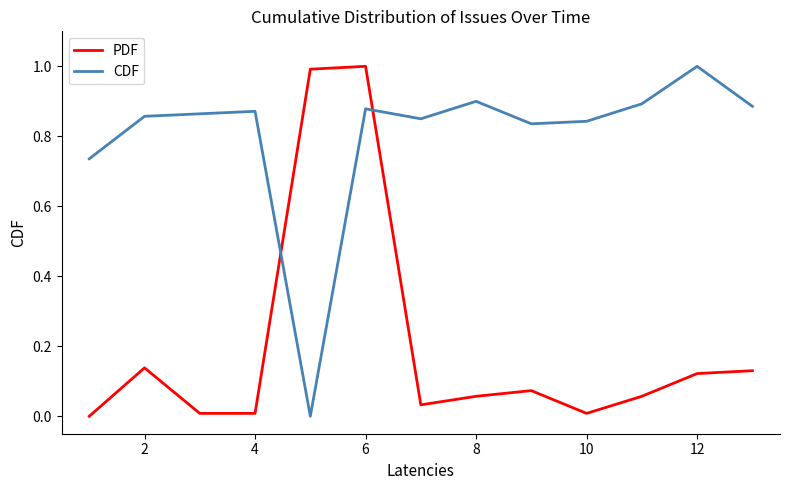

How many intersections are there between PDF and CDF?

2